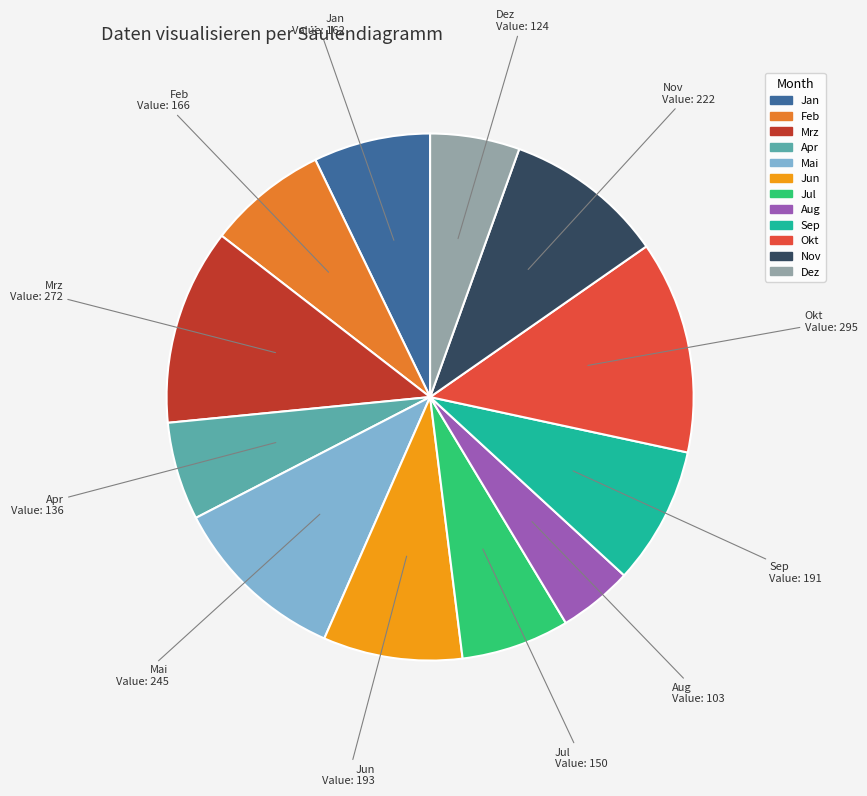

Is there a majority slice in this chart?

No